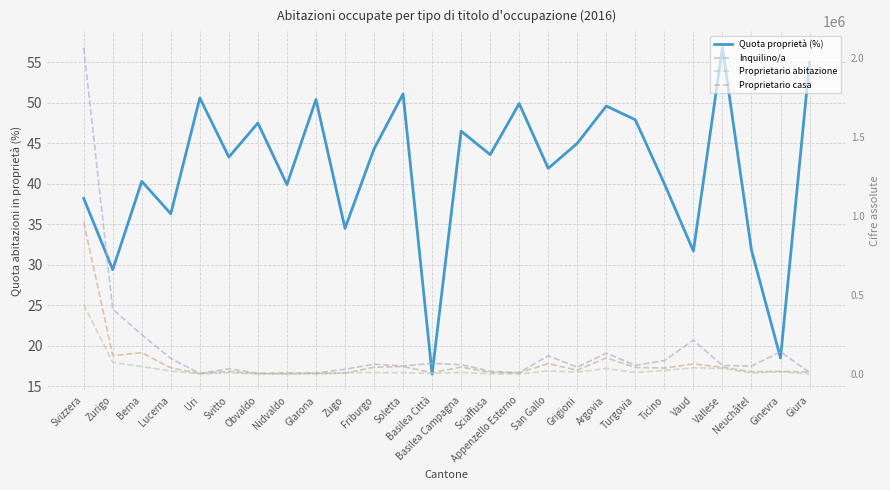

Reading left to right, what are all the values shown in this chart?

Quota proprietà (%): Svizzera=38.2	Zurigo=29.4	Berna=40.3	Lucerna=36.3	Uri=50.6	Svitto=43.3	Obvaldo=47.5	Nidvaldo=39.9	Glarona=50.4	Zugo=34.5	Friburgo=44.3	Soletta=51.1	Basilea Città=16.5	Basilea Campagna=46.5	Sciaffusa=43.6	Appenzello Esterno=49.9	San Gallo=41.9	Grigioni=45.0	Argovia=49.6	Turgovia=47.9	Ticino=40.0	Vaud=31.7	Vallese=56.8	Neuchâtel=31.8	Ginevra=18.5	Giura=55.0
Inquilino/a: Svizzera=2066409.0	Zurigo=411747.0	Berna=251182.0	Lucerna=100363.0	Uri=6391.0	Svitto=35073.0	Obvaldo=7482.0	Nidvaldo=10403.0	Glarona=8268.0	Zugo=32563.0	Friburgo=64157.0	Soletta=53446.0	Basilea Città=69522.0	Basilea Campagna=61311.0	Sciaffusa=19477.0	Appenzello Esterno=10762.0	San Gallo=117833.0	Grigioni=45330.0	Argovia=133982.0	Turgovia=57193.0	Ticino=87113.0	Vaud=216456.0	Vallese=56267.0	Neuchâtel=52382.0	Ginevra=142878.0	Giura=12233.0
Proprietario abitazione: Svizzera=442042.0	Zurigo=76143.0	Berna=49489.0	Lucerna=21528.0	Uri=1994.0	Svitto=10113.0	Obvaldo=2938.0	Nidvaldo=3187.0	Glarona=1450.0	Zugo=10071.0	Friburgo=11348.0	Soletta=10973.0	Basilea Città=5927.0	Basilea Campagna=12445.0	Sciaffusa=3970.0	Appenzello Esterno=1982.0	San Gallo=22662.0	Grigioni=14231.0	Argovia=36925.0	Turgovia=11824.0	Ticino=25180.0	Vaud=41479.0	Vallese=37746.0	Neuchâtel=9149.0	Ginevra=16224.0	Giura=2747.0
Proprietario casa: Svizzera=963222.0	Zurigo=118803.0	Berna=137001.0	Lucerna=40908.0	Uri=5583.0	Svitto=18471.0	Obvaldo=4509.0	Nidvaldo=4208.0	Glarona=7427.0	Zugo=8222.0	Friburgo=44624.0	Soletta=49659.0	Basilea Città=9971.0	Basilea Campagna=46068.0	Sciaffusa=11931.0	Appenzello Esterno=9718.0	San Gallo=67754.0	Grigioni=26342.0	Argovia=104155.0	Turgovia=43802.0	Ticino=39739.0	Vaud=65999.0	Vallese=45050.0	Neuchâtel=16574.0	Ginevra=19218.0	Giura=14366.0